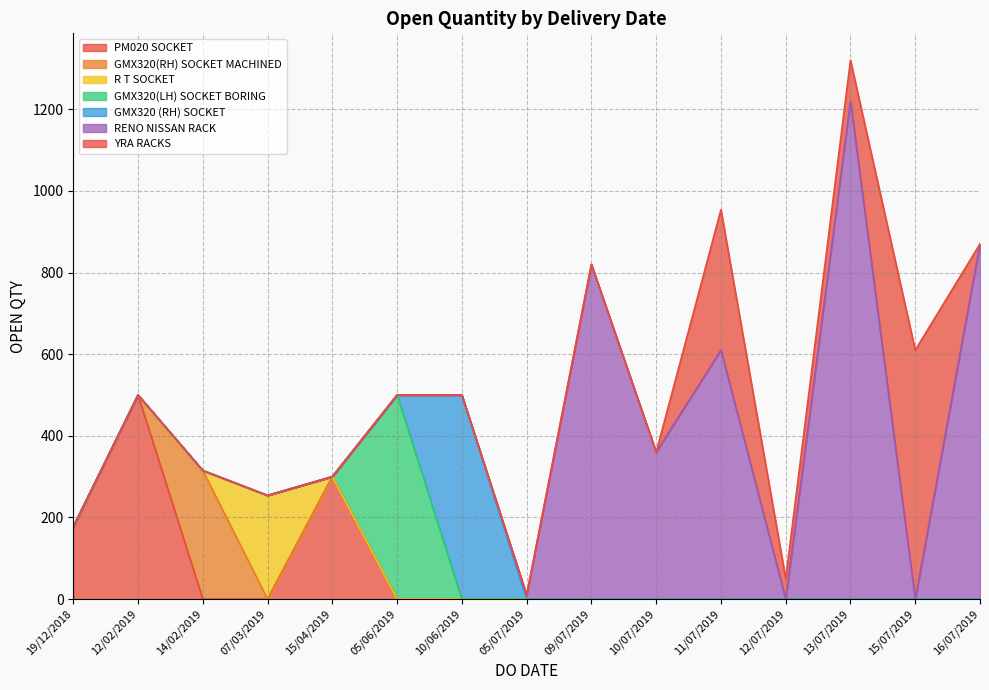

What is the change in value from 16/07/2019 to 07/03/2019?

-616